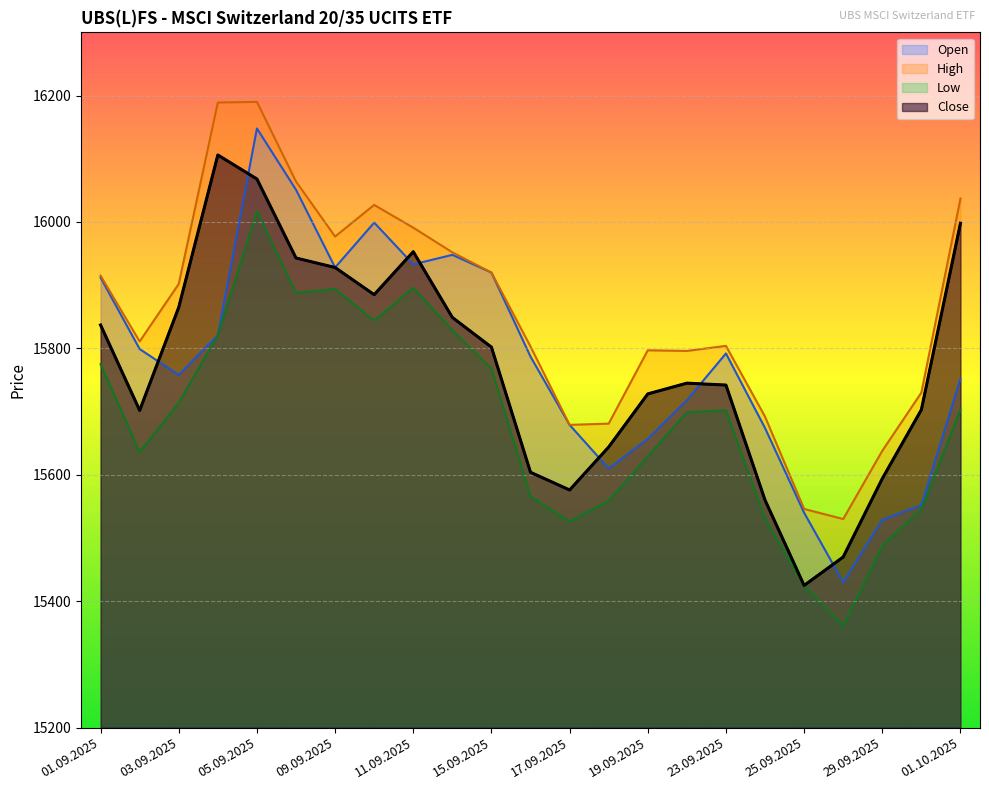

How many lines are shown in the chart?

4